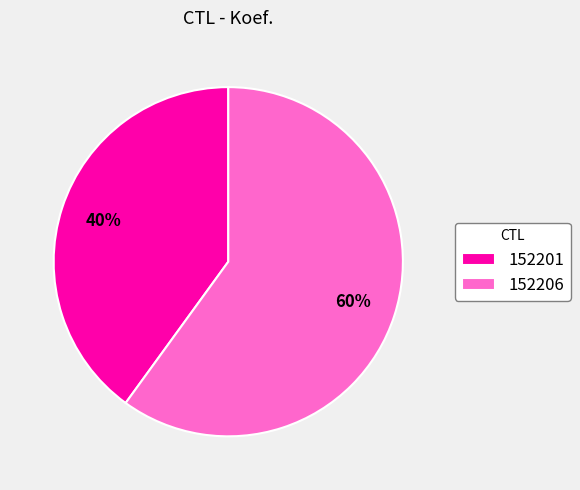

Count the number of slices in the pie.

2